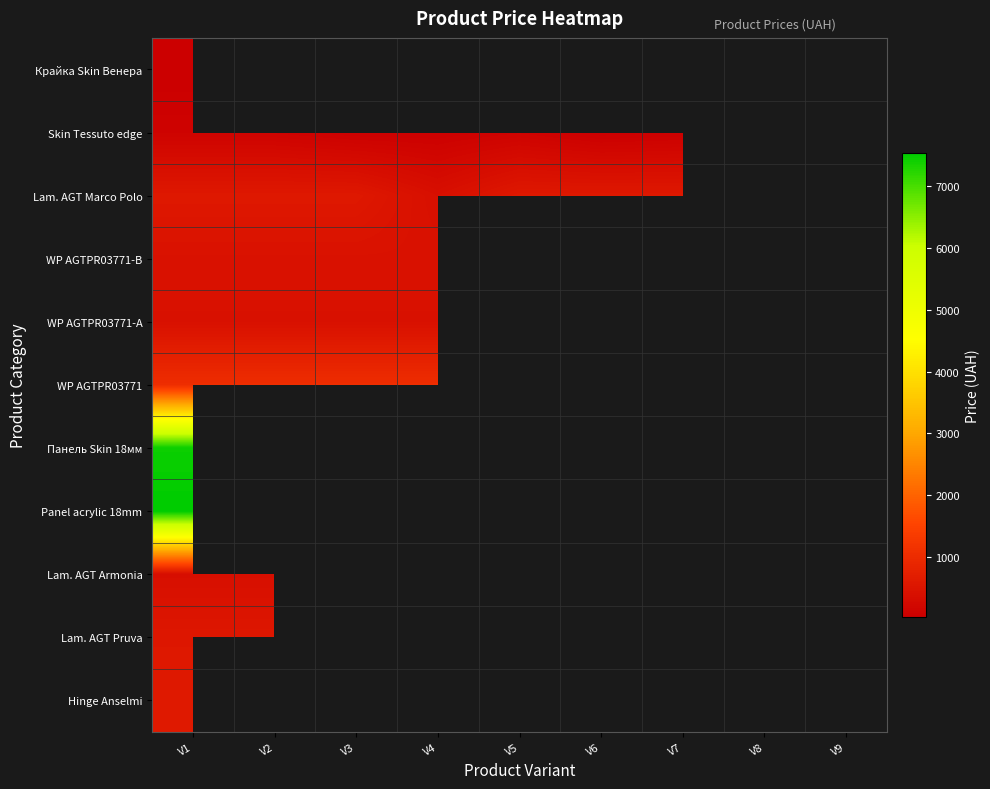

Which series changed the most between V3 and V6?

Skin Tessuto edge